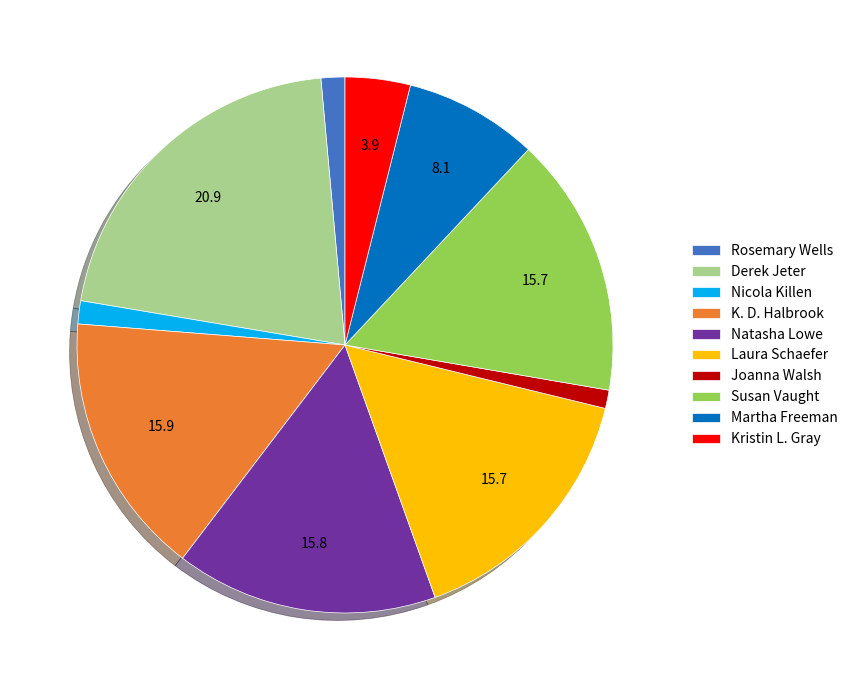

Which slice is the largest?

Derek Jeter